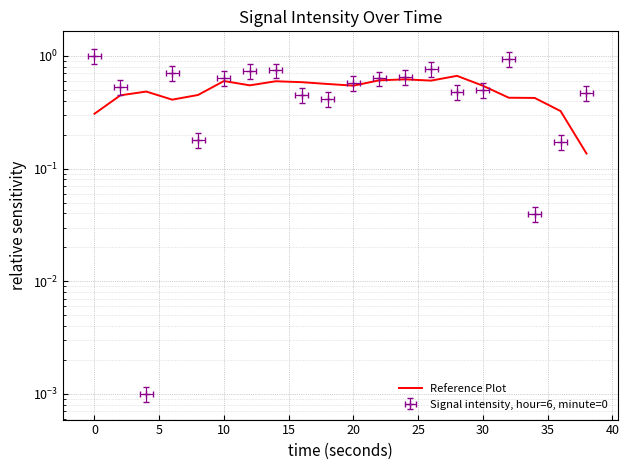

What is the difference between the maximum and minimum values?

0.5